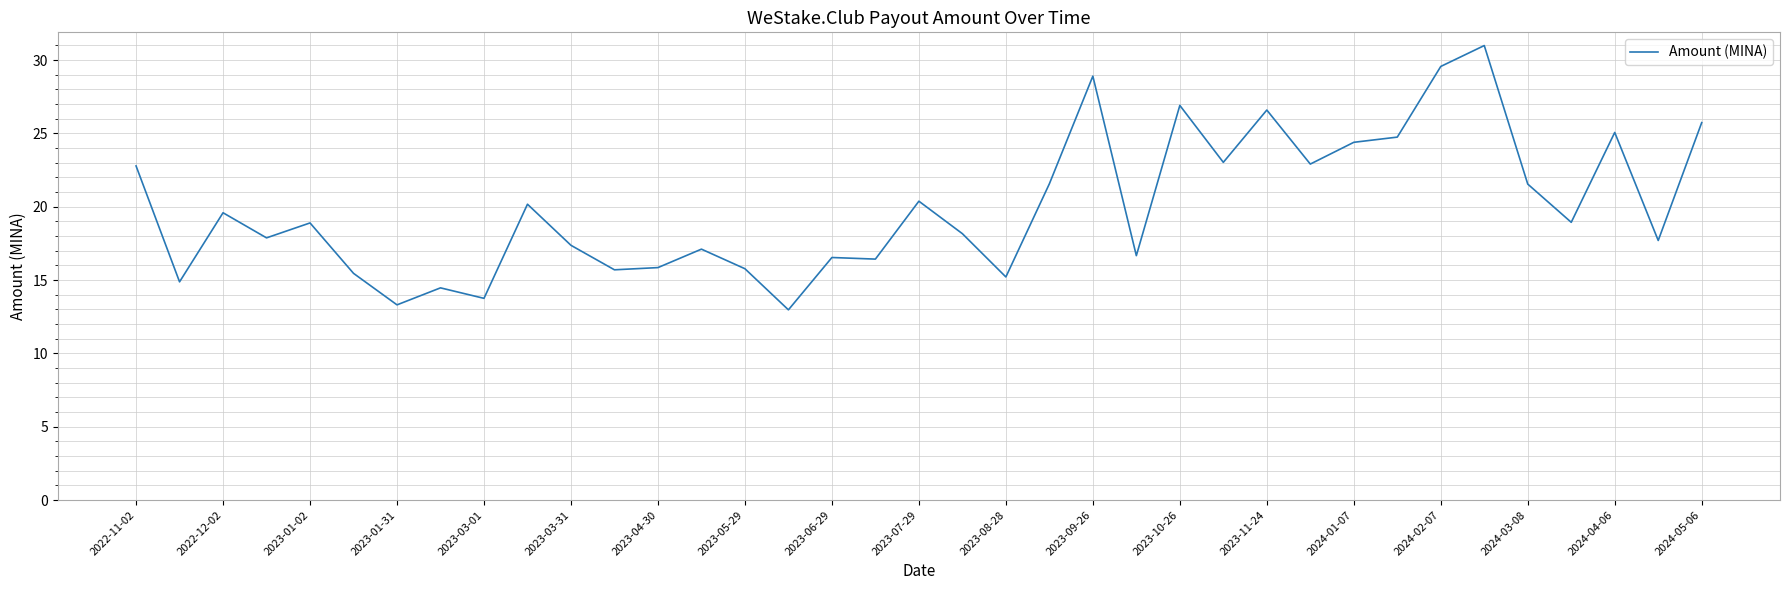

What is the smallest value displayed?

13.0